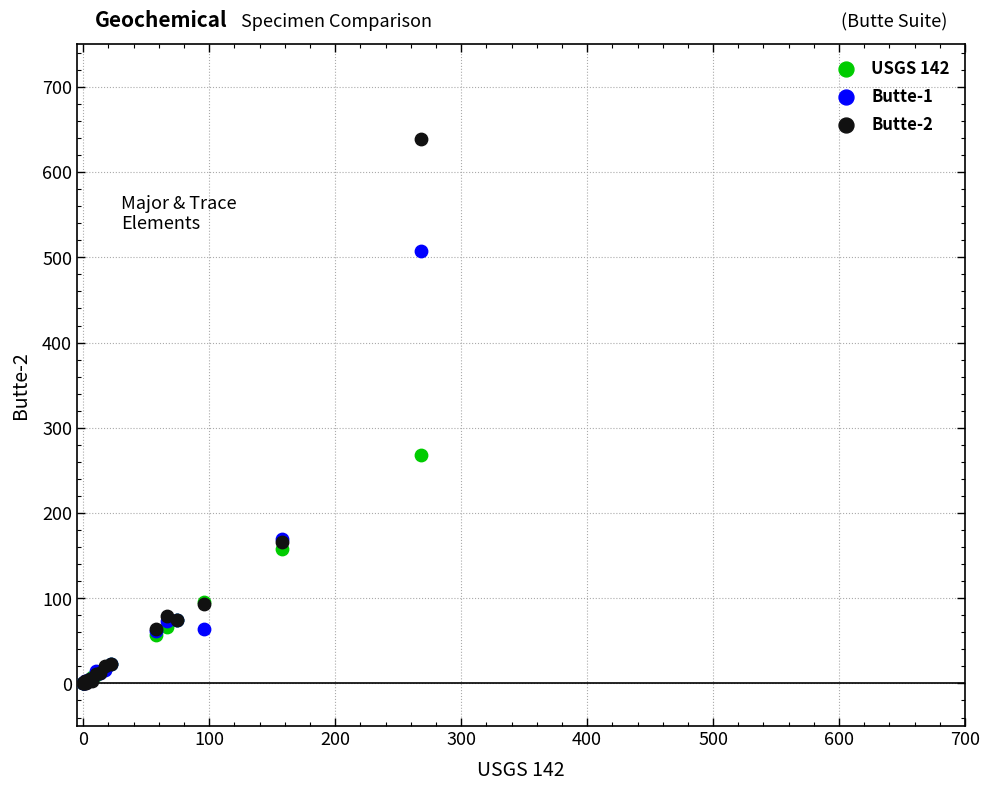

What are all the series names shown in the legend?

USGS 142, Butte-1, Butte-2